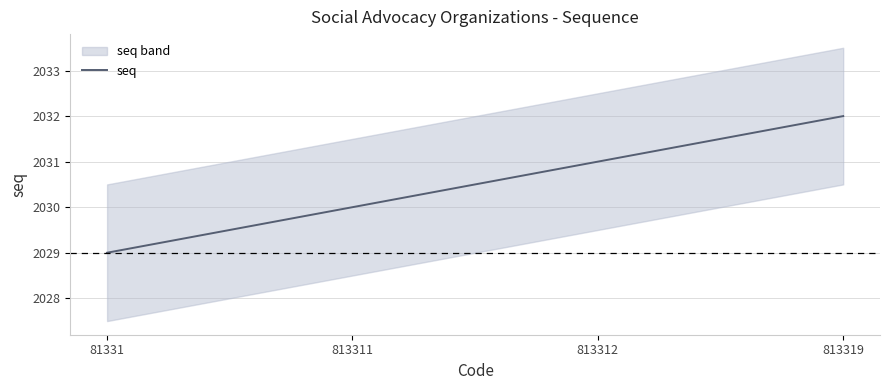

Rank the categories by value from highest to lowest.

813319, 813312, 813311, 81331